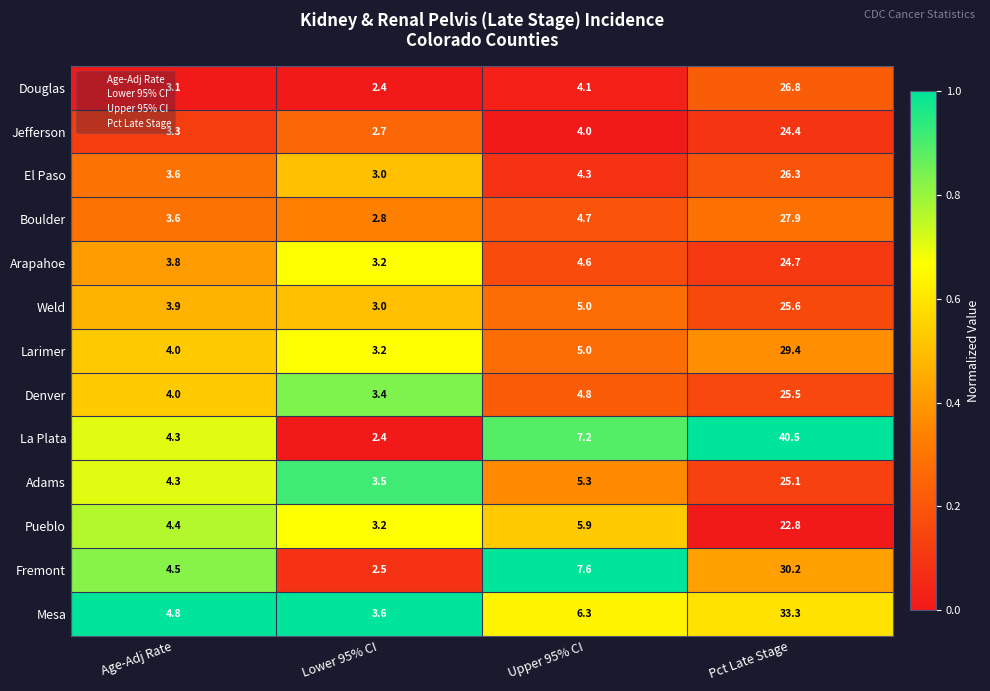

List the series in order of their peak value, highest first.

La Plata, Mesa, Fremont, Larimer, Boulder, Douglas, El Paso, Weld, Denver, Adams, Arapahoe, Jefferson, Pueblo